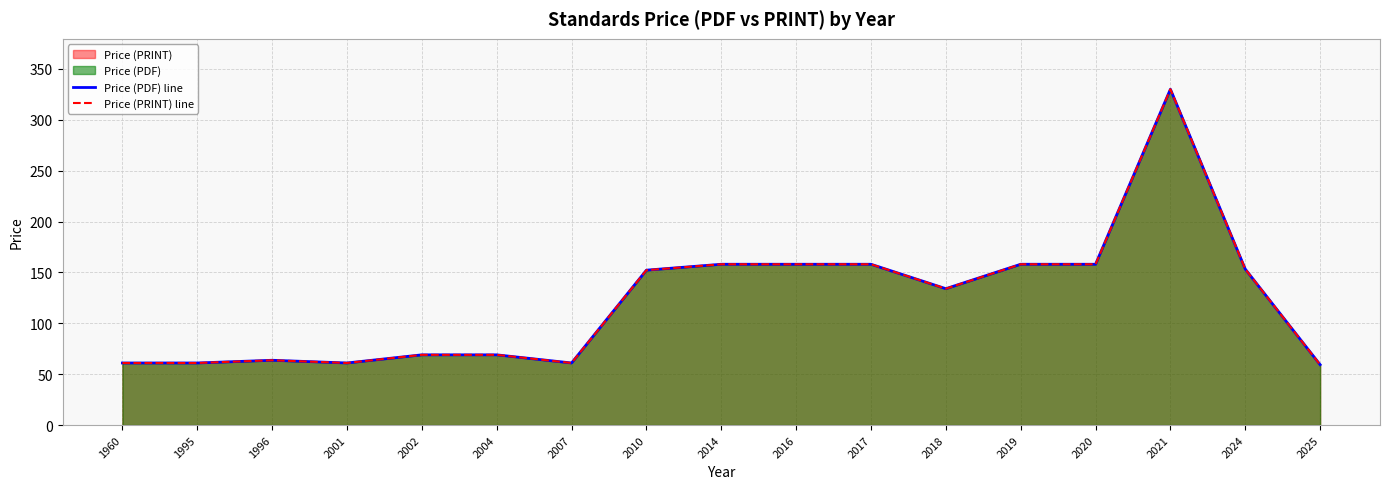

Is it true that Price (PDF) line equals 61.0 at 1995?

True